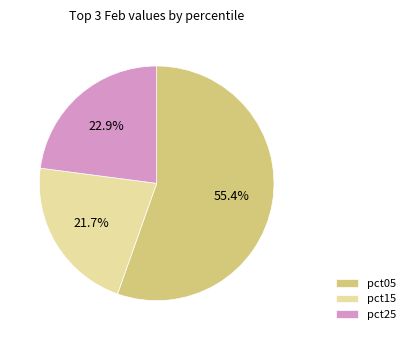

Combined, what portion of the pie is pct25 and pct15?

44.6%